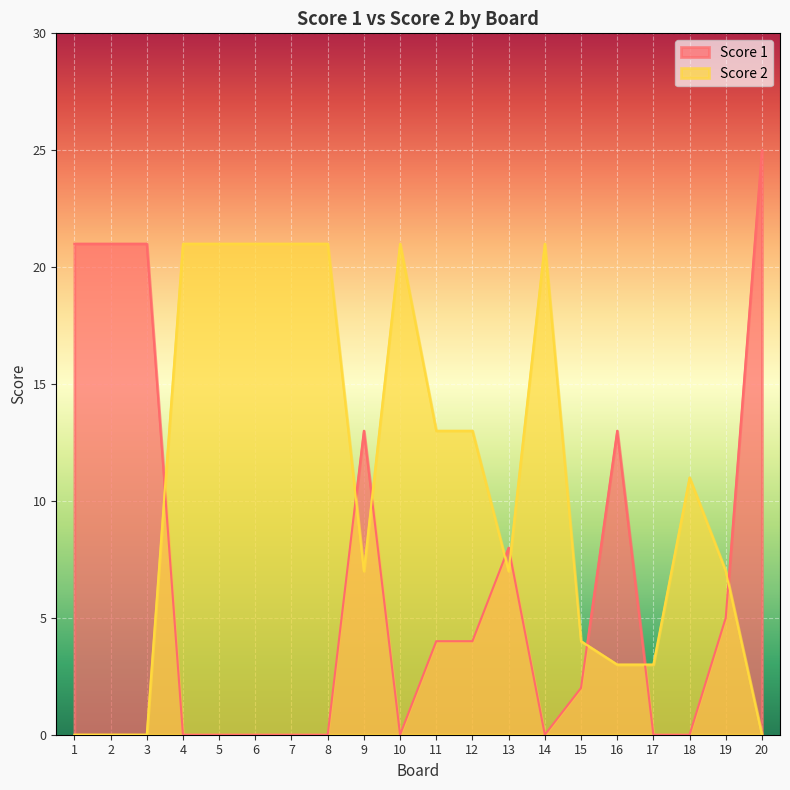

Between 1 and 7, which series saw the biggest shift?

Score 1